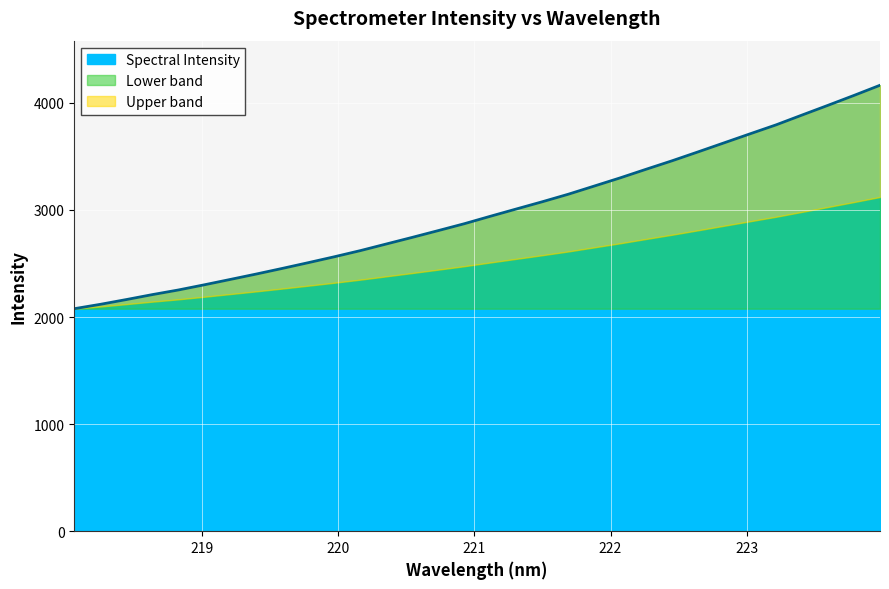

What position from the right is 220.5444?

19